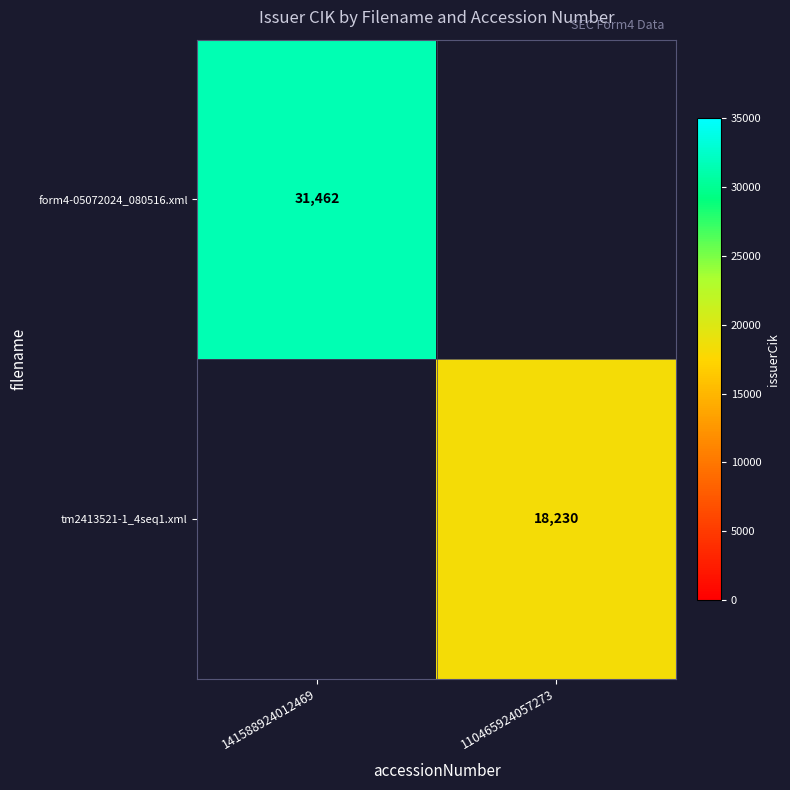

Is it true that tm2413521-1_4seq1.xml equals 10038 at 110465924057273?

False